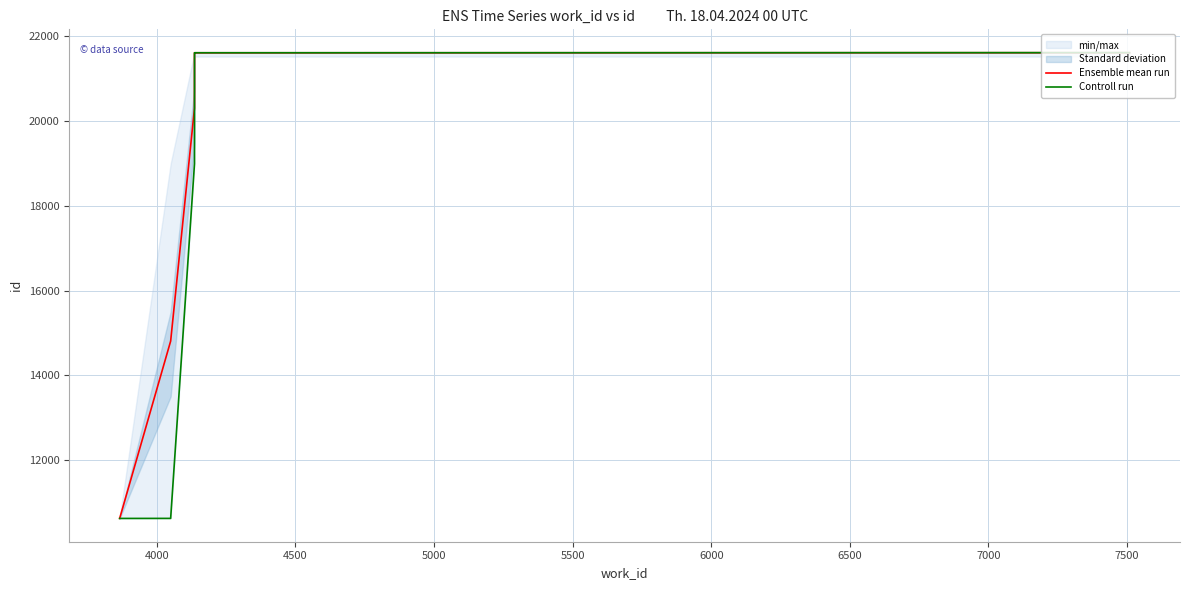

How many lines are shown in the chart?

2